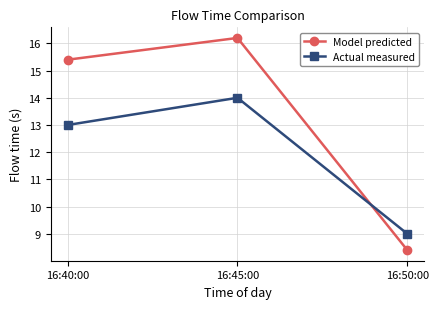

Is this an area chart (filled region under the line)?

No